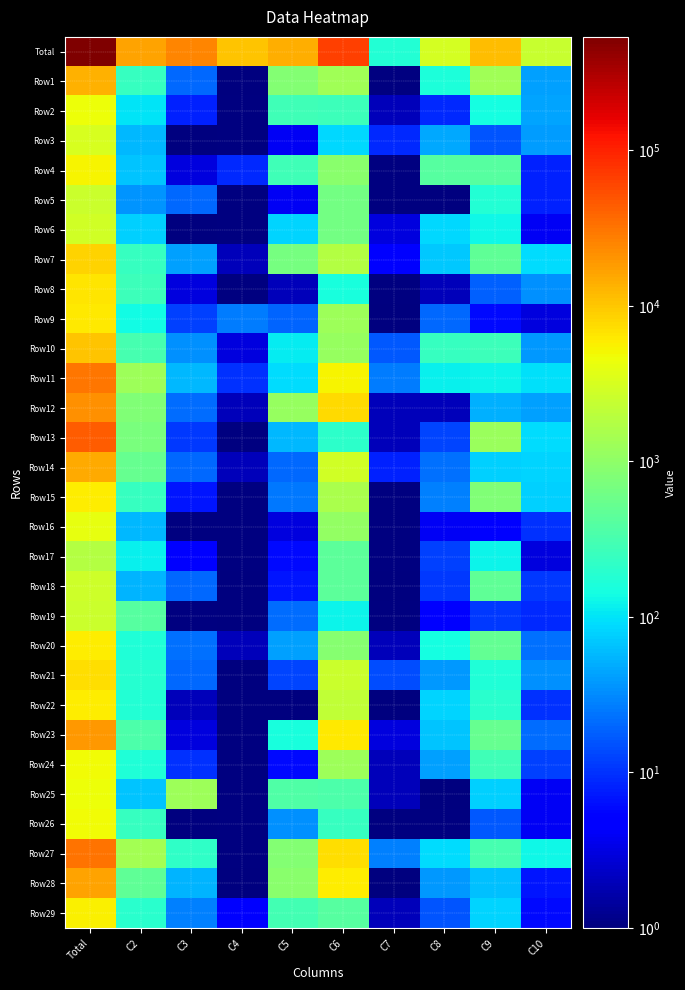

Reading left to right, list all the values displayed in this chart.

Total: Total=536569	C2=16902	C3=25212	C4=10568	C5=13857	C6=66076	C7=174	C8=3090	C9=11827	C10=2444
Row1: Total=13206	C2=237	C3=20	C4=1	C5=853	C6=1292	C7=0	C8=160	C9=1345	C10=43
Row2: Total=4640	C2=103	C3=8	C4=0	C5=276	C6=268	C7=2	C8=9	C9=145	C10=44
Row3: Total=3231	C2=56	C3=1	C4=0	C5=4	C6=88	C7=9	C8=46	C9=16	C10=39
Row4: Total=5216	C2=66	C3=3	C4=9	C5=282	C6=907	C7=0	C8=405	C9=400	C10=8
Row5: Total=2556	C2=36	C3=20	C4=0	C5=4	C6=635	C7=0	C8=1	C9=175	C10=8
Row6: Total=2875	C2=79	C3=1	C4=0	C5=83	C6=633	C7=3	C8=88	C9=131	C10=4
Row7: Total=8447	C2=241	C3=43	C4=2	C5=670	C6=1840	C7=5	C8=70	C9=480	C10=93
Row8: Total=6430	C2=263	C3=3	C4=0	C5=2	C6=151	C7=0	C8=2	C9=18	C10=34
Row9: Total=6336	C2=139	C3=12	C4=27	C5=19	C6=1280	C7=1	C8=20	C9=6	C10=3
Row10: Total=10584	C2=310	C3=35	C4=3	C5=111	C6=1151	C7=17	C8=244	C9=272	C10=37
Row11: Total=30336	C2=1232	C3=57	C4=10	C5=93	C6=5465	C7=26	C8=118	C9=123	C10=94
Row12: Total=20929	C2=795	C3=21	C4=2	C5=1137	C6=7755	C7=2	C8=2	C9=52	C10=42
Row13: Total=44741	C2=728	C3=11	C4=0	C5=56	C6=203	C7=2	C8=13	C9=1192	C10=89
Row14: Total=14785	C2=528	C3=20	C4=2	C5=20	C6=2919	C7=8	C8=23	C9=79	C10=81
Row15: Total=6020	C2=243	C3=7	C4=0	C5=25	C6=1560	C7=0	C8=28	C9=805	C10=76
Row16: Total=4043	C2=58	C3=0	C4=0	C5=3	C6=1057	C7=0	C8=4	C9=5	C10=10
Row17: Total=1838	C2=116	C3=5	C4=0	C5=6	C6=460	C7=0	C8=12	C9=123	C10=3
Row18: Total=2784	C2=53	C3=20	C4=1	C5=7	C6=440	C7=1	C8=11	C9=463	C10=11
Row19: Total=2593	C2=405	C3=0	C4=1	C5=21	C6=124	C7=0	C8=5	C9=11	C10=9
Row20: Total=6043	C2=168	C3=23	C4=2	C5=41	C6=869	C7=2	C8=147	C9=500	C10=23
Row21: Total=7440	C2=190	C3=20	C4=1	C5=13	C6=2558	C7=14	C8=37	C9=167	C10=34
Row22: Total=5769	C2=177	C3=2	C4=1	C5=1	C6=2173	C7=1	C8=81	C9=200	C10=10
Row23: Total=19629	C2=342	C3=3	C4=0	C5=150	C6=6231	C7=3	C8=65	C9=530	C10=22
Row24: Total=4843	C2=168	C3=10	C4=0	C5=6	C6=1270	C7=2	C8=42	C9=284	C10=12
Row25: Total=4677	C2=67	C3=1253	C4=0	C5=374	C6=346	C7=2	C8=1	C9=79	C10=4
Row26: Total=4761	C2=246	C3=1	C4=0	C5=35	C6=242	C7=0	C8=0	C9=17	C10=4
Row27: Total=33121	C2=1422	C3=216	C4=0	C5=839	C6=7328	C7=28	C8=93	C9=319	C10=132
Row28: Total=16725	C2=464	C3=53	C4=1	C5=912	C6=6002	C7=1	C8=38	C9=62	C10=7
Row29: Total=5578	C2=194	C3=28	C4=5	C5=301	C6=404	C7=2	C8=16	C9=81	C10=6